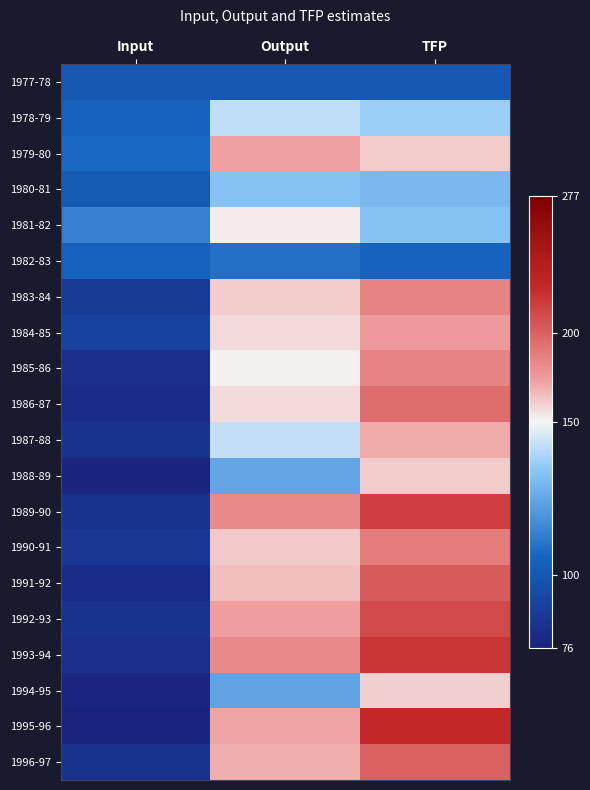

Reading right to left, extract all data points from this chart.

1977-78: TFP=100	Output=100	Input=100
1978-79: TFP=137	Output=142	Input=104
1979-80: TFP=161	Output=173	Input=107
1980-81: TFP=130	Output=133	Input=102
1981-82: TFP=133	Output=152	Input=114
1982-83: TFP=105	Output=109	Input=104
1983-84: TFP=185	Output=161	Input=87
1984-85: TFP=175	Output=157	Input=90
1985-86: TFP=185	Output=151	Input=82
1986-87: TFP=195	Output=157	Input=81
1987-88: TFP=170	Output=143	Input=84
1988-89: TFP=161	Output=125	Input=77
1989-90: TFP=216	Output=182	Input=84
1990-91: TFP=188	Output=162	Input=86
1991-92: TFP=203	Output=165	Input=81
1992-93: TFP=211	Output=174	Input=83
1993-94: TFP=220	Output=182	Input=82
1994-95: TFP=160	Output=124	Input=78
1995-96: TFP=227	Output=172	Input=76
1996-97: TFP=200	Output=169	Input=84